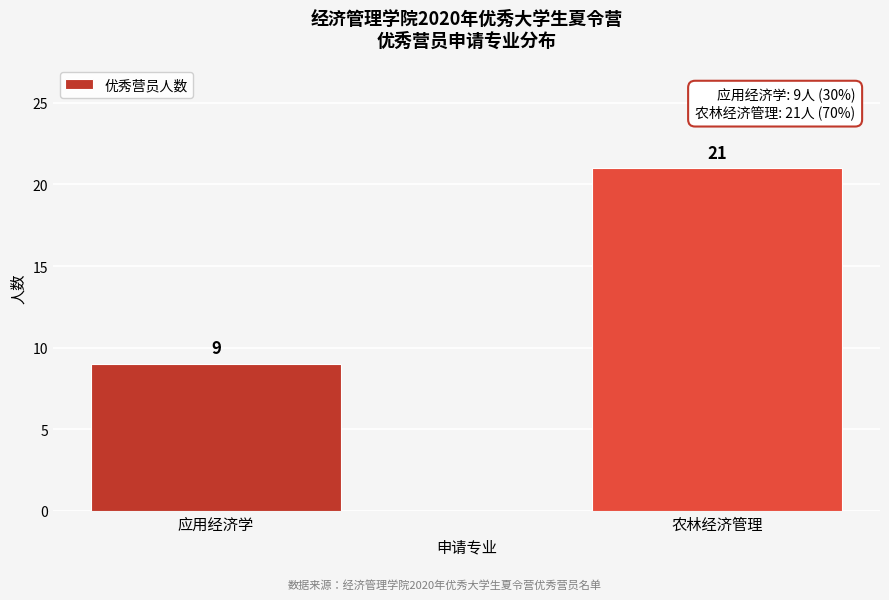

Reading right to left, extract all data points from this chart.

农林经济管理=21	应用经济学=9